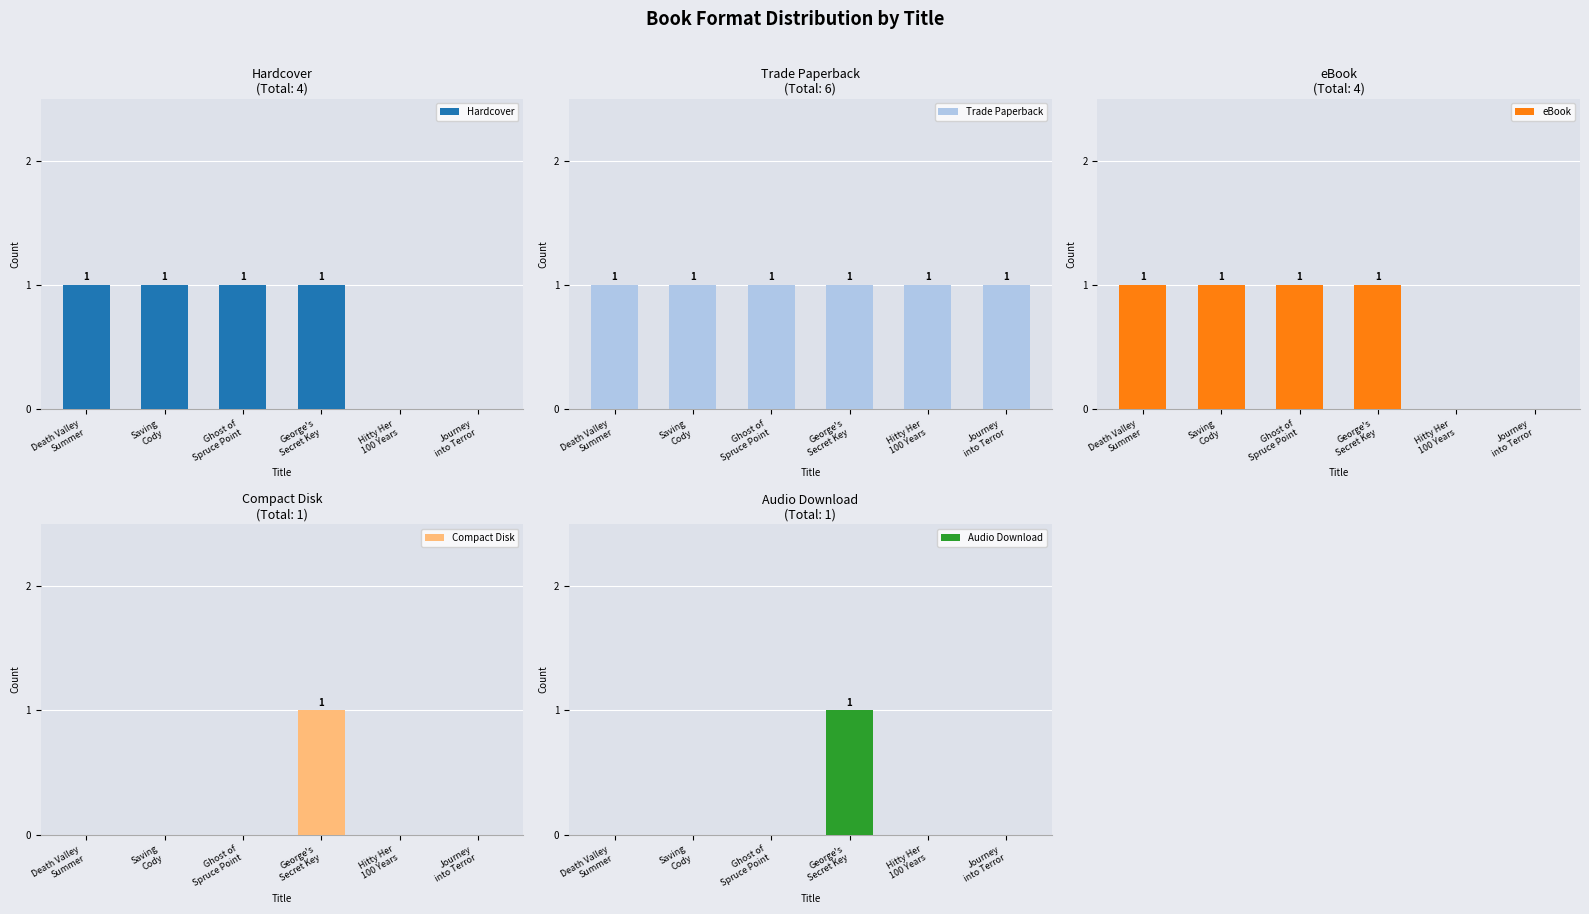

Which series has the largest total across all categories?

Trade Paperback